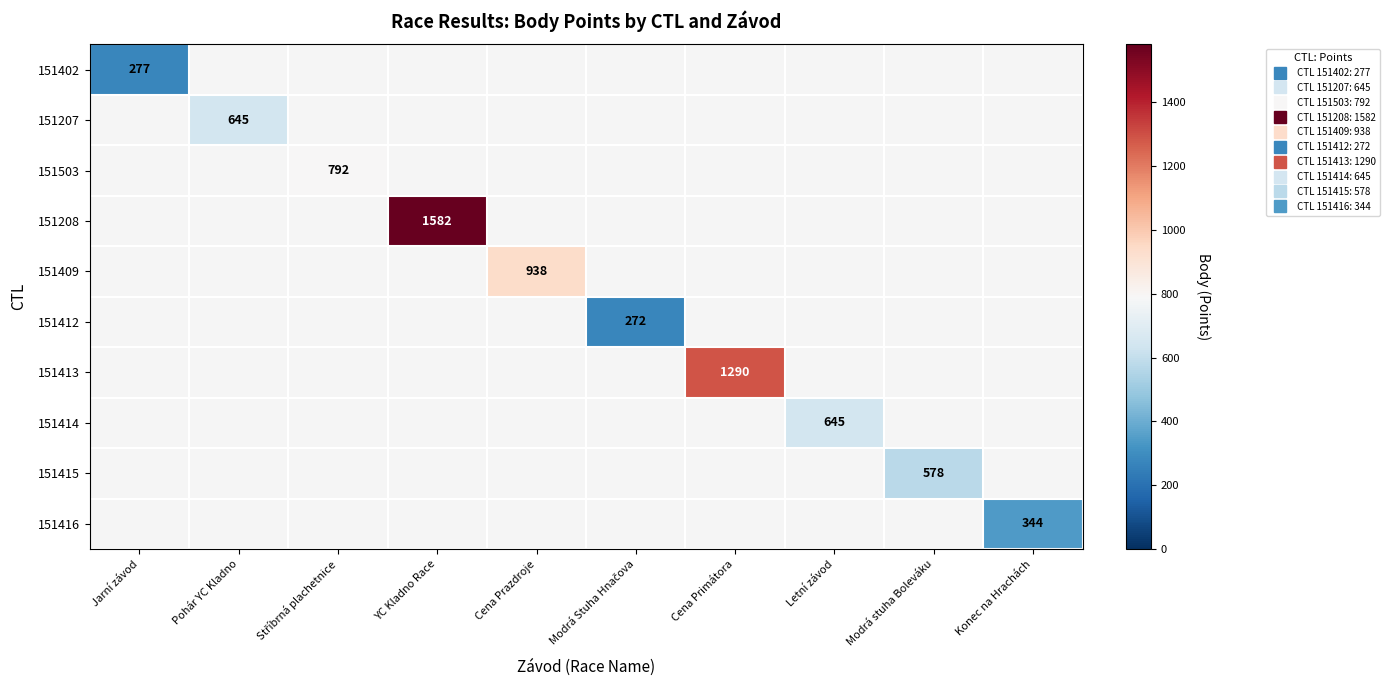

Which category has the lowest value in the 151409 series?

Jarní závod